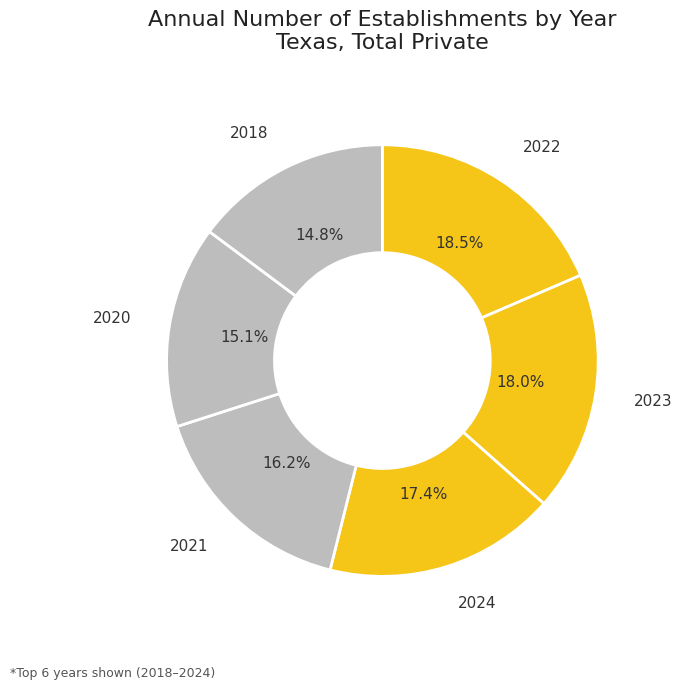

Which category has the smallest portion of the pie?

2018